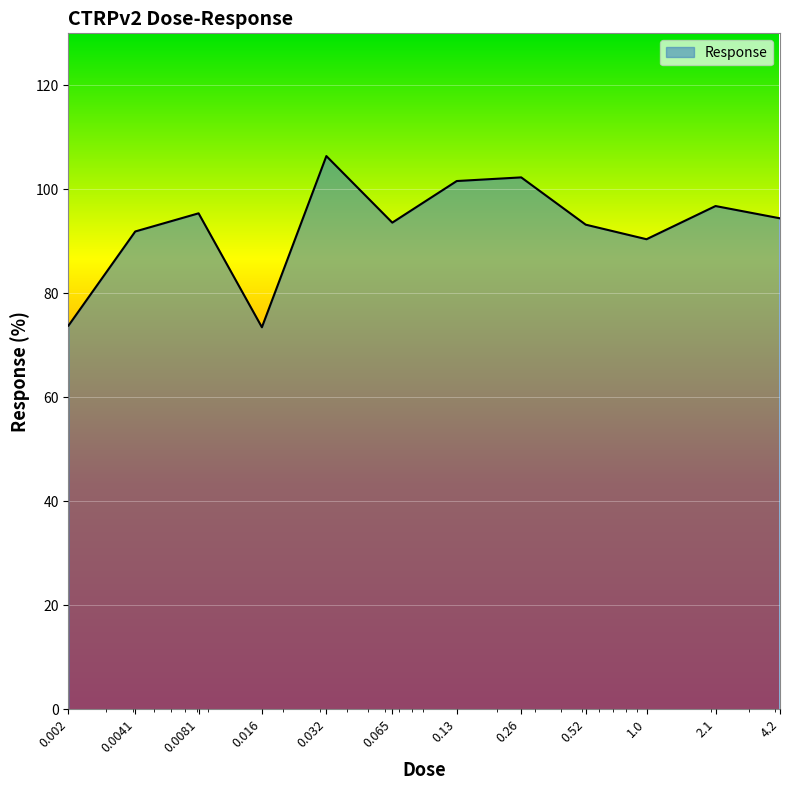

What is the smallest value displayed?

73.5